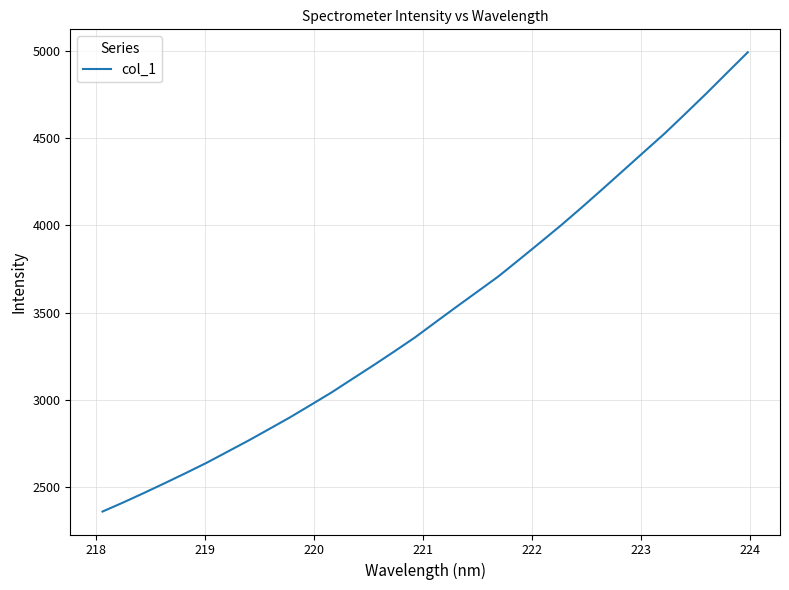

What is the difference between the maximum and minimum values?

2629.5